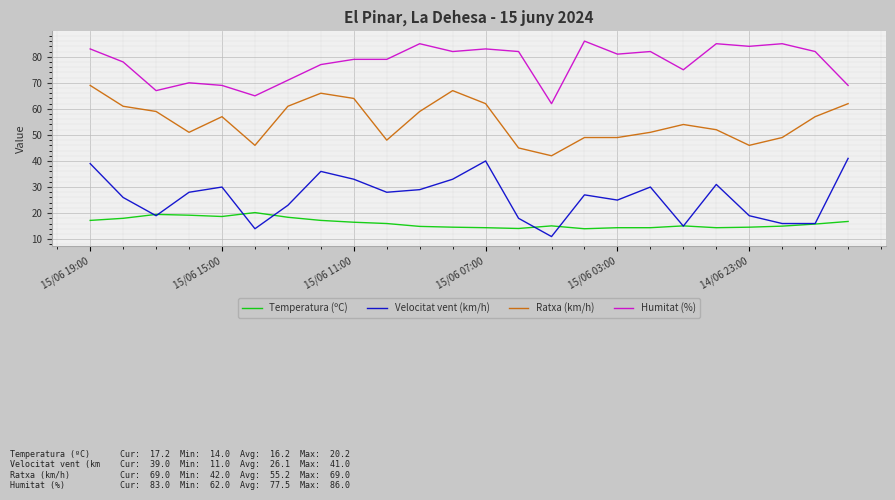

True or false: Velocitat vent (km/h) and Humitat (%) cross at least once.

False